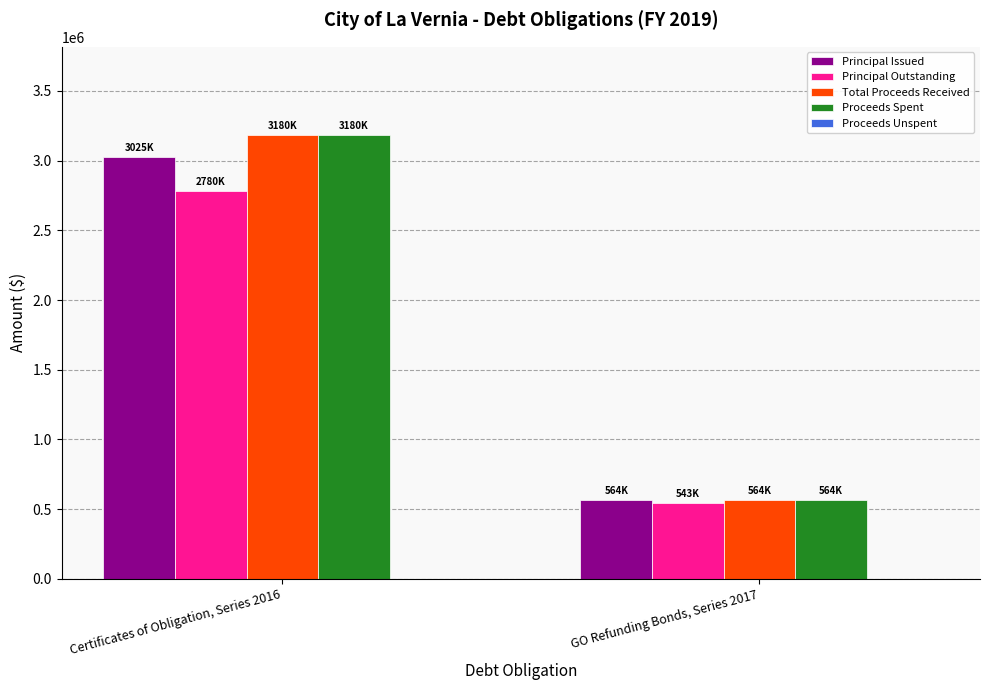

Are the bars horizontal?

No